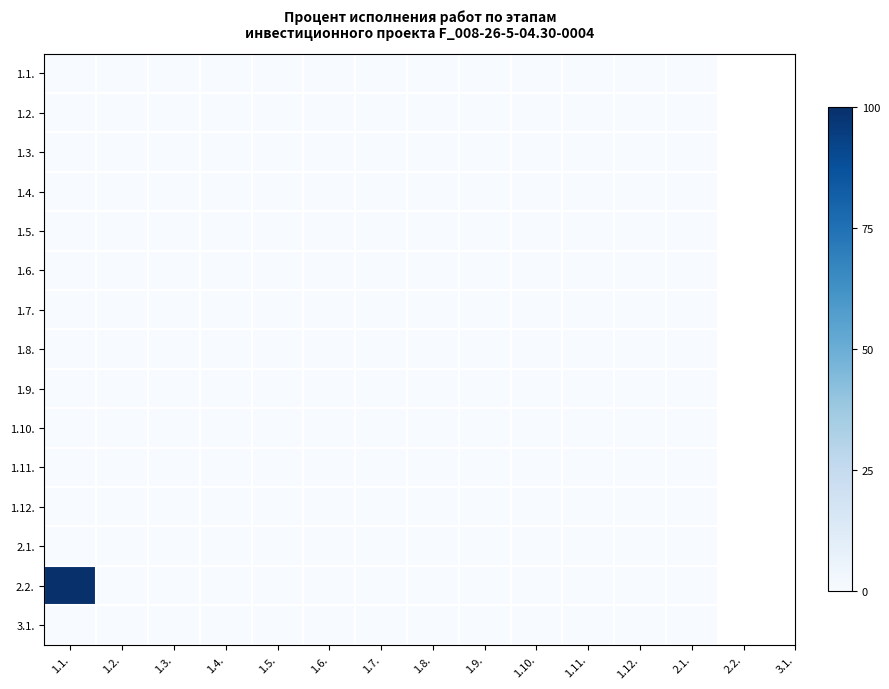

Reading left to right, transcribe all the data shown in this chart.

1.1.: 1.1.=0	1.2.=0	1.3.=0	1.4.=0	1.5.=0	1.6.=0	1.7.=0	1.8.=0	1.9.=0	1.10.=0	1.11.=0	1.12.=0	2.1.=0
1.2.: 1.1.=0	1.2.=0	1.3.=0	1.4.=0	1.5.=0	1.6.=0	1.7.=0	1.8.=0	1.9.=0	1.10.=0	1.11.=0	1.12.=0	2.1.=0
1.3.: 1.1.=0	1.2.=0	1.3.=0	1.4.=0	1.5.=0	1.6.=0	1.7.=0	1.8.=0	1.9.=0	1.10.=0	1.11.=0	1.12.=0	2.1.=0
1.4.: 1.1.=0	1.2.=0	1.3.=0	1.4.=0	1.5.=0	1.6.=0	1.7.=0	1.8.=0	1.9.=0	1.10.=0	1.11.=0	1.12.=0	2.1.=0
1.5.: 1.1.=0	1.2.=0	1.3.=0	1.4.=0	1.5.=0	1.6.=0	1.7.=0	1.8.=0	1.9.=0	1.10.=0	1.11.=0	1.12.=0	2.1.=0
1.6.: 1.1.=0	1.2.=0	1.3.=0	1.4.=0	1.5.=0	1.6.=0	1.7.=0	1.8.=0	1.9.=0	1.10.=0	1.11.=0	1.12.=0	2.1.=0
1.7.: 1.1.=0	1.2.=0	1.3.=0	1.4.=0	1.5.=0	1.6.=0	1.7.=0	1.8.=0	1.9.=0	1.10.=0	1.11.=0	1.12.=0	2.1.=0
1.8.: 1.1.=0	1.2.=0	1.3.=0	1.4.=0	1.5.=0	1.6.=0	1.7.=0	1.8.=0	1.9.=0	1.10.=0	1.11.=0	1.12.=0	2.1.=0
1.9.: 1.1.=0	1.2.=0	1.3.=0	1.4.=0	1.5.=0	1.6.=0	1.7.=0	1.8.=0	1.9.=0	1.10.=0	1.11.=0	1.12.=0	2.1.=0
1.10.: 1.1.=0	1.2.=0	1.3.=0	1.4.=0	1.5.=0	1.6.=0	1.7.=0	1.8.=0	1.9.=0	1.10.=0	1.11.=0	1.12.=0	2.1.=0
1.11.: 1.1.=0	1.2.=0	1.3.=0	1.4.=0	1.5.=0	1.6.=0	1.7.=0	1.8.=0	1.9.=0	1.10.=0	1.11.=0	1.12.=0	2.1.=0
1.12.: 1.1.=0	1.2.=0	1.3.=0	1.4.=0	1.5.=0	1.6.=0	1.7.=0	1.8.=0	1.9.=0	1.10.=0	1.11.=0	1.12.=0	2.1.=0
2.1.: 1.1.=0	1.2.=0	1.3.=0	1.4.=0	1.5.=0	1.6.=0	1.7.=0	1.8.=0	1.9.=0	1.10.=0	1.11.=0	1.12.=0	2.1.=0
2.2.: 1.1.=100	1.2.=0	1.3.=0	1.4.=0	1.5.=0	1.6.=0	1.7.=0	1.8.=0	1.9.=0	1.10.=0	1.11.=0	1.12.=0	2.1.=0
3.1.: 1.1.=0	1.2.=0	1.3.=0	1.4.=0	1.5.=0	1.6.=0	1.7.=0	1.8.=0	1.9.=0	1.10.=0	1.11.=0	1.12.=0	2.1.=0